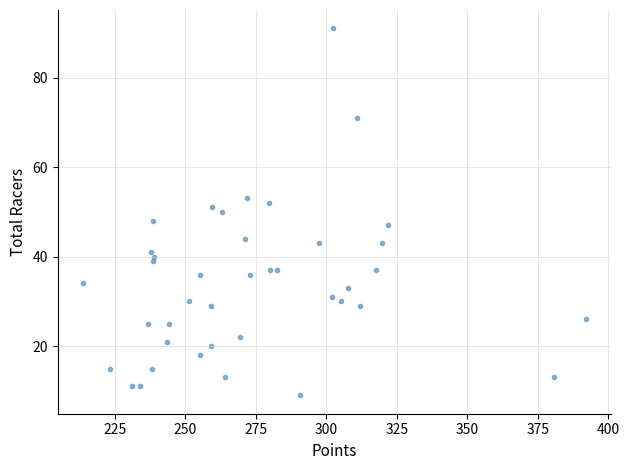

What is the range of Y values (max minus min)?

82